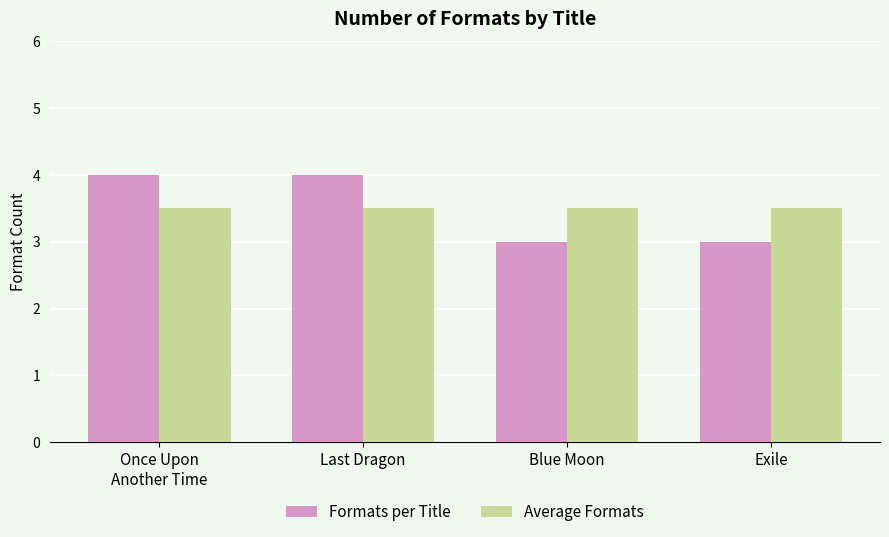

The value of Average Formats at Exile is 4.9. True or false?

False